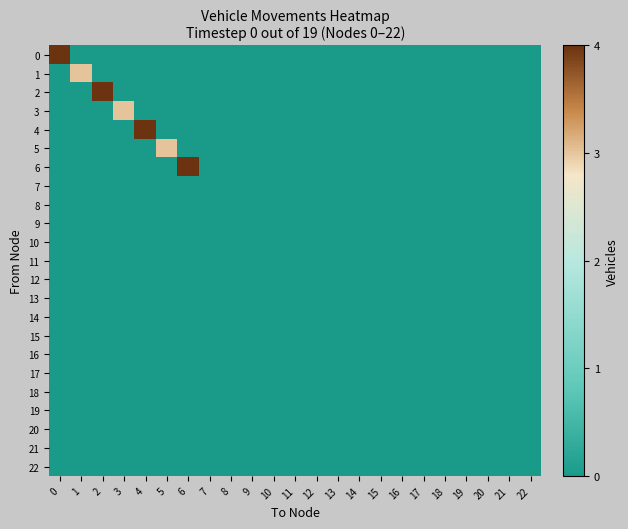

Reading left to right, transcribe all the data shown in this chart.

0: 0=4	1=0	2=0	3=0	4=0	5=0	6=0	7=0	8=0	9=0	10=0	11=0	12=0	13=0	14=0	15=0	16=0	17=0	18=0	19=0	20=0	21=0	22=0
1: 0=0	1=3	2=0	3=0	4=0	5=0	6=0	7=0	8=0	9=0	10=0	11=0	12=0	13=0	14=0	15=0	16=0	17=0	18=0	19=0	20=0	21=0	22=0
2: 0=0	1=0	2=4	3=0	4=0	5=0	6=0	7=0	8=0	9=0	10=0	11=0	12=0	13=0	14=0	15=0	16=0	17=0	18=0	19=0	20=0	21=0	22=0
3: 0=0	1=0	2=0	3=3	4=0	5=0	6=0	7=0	8=0	9=0	10=0	11=0	12=0	13=0	14=0	15=0	16=0	17=0	18=0	19=0	20=0	21=0	22=0
4: 0=0	1=0	2=0	3=0	4=4	5=0	6=0	7=0	8=0	9=0	10=0	11=0	12=0	13=0	14=0	15=0	16=0	17=0	18=0	19=0	20=0	21=0	22=0
5: 0=0	1=0	2=0	3=0	4=0	5=3	6=0	7=0	8=0	9=0	10=0	11=0	12=0	13=0	14=0	15=0	16=0	17=0	18=0	19=0	20=0	21=0	22=0
6: 0=0	1=0	2=0	3=0	4=0	5=0	6=4	7=0	8=0	9=0	10=0	11=0	12=0	13=0	14=0	15=0	16=0	17=0	18=0	19=0	20=0	21=0	22=0
7: 0=0	1=0	2=0	3=0	4=0	5=0	6=0	7=0	8=0	9=0	10=0	11=0	12=0	13=0	14=0	15=0	16=0	17=0	18=0	19=0	20=0	21=0	22=0
8: 0=0	1=0	2=0	3=0	4=0	5=0	6=0	7=0	8=0	9=0	10=0	11=0	12=0	13=0	14=0	15=0	16=0	17=0	18=0	19=0	20=0	21=0	22=0
9: 0=0	1=0	2=0	3=0	4=0	5=0	6=0	7=0	8=0	9=0	10=0	11=0	12=0	13=0	14=0	15=0	16=0	17=0	18=0	19=0	20=0	21=0	22=0
10: 0=0	1=0	2=0	3=0	4=0	5=0	6=0	7=0	8=0	9=0	10=0	11=0	12=0	13=0	14=0	15=0	16=0	17=0	18=0	19=0	20=0	21=0	22=0
11: 0=0	1=0	2=0	3=0	4=0	5=0	6=0	7=0	8=0	9=0	10=0	11=0	12=0	13=0	14=0	15=0	16=0	17=0	18=0	19=0	20=0	21=0	22=0
12: 0=0	1=0	2=0	3=0	4=0	5=0	6=0	7=0	8=0	9=0	10=0	11=0	12=0	13=0	14=0	15=0	16=0	17=0	18=0	19=0	20=0	21=0	22=0
13: 0=0	1=0	2=0	3=0	4=0	5=0	6=0	7=0	8=0	9=0	10=0	11=0	12=0	13=0	14=0	15=0	16=0	17=0	18=0	19=0	20=0	21=0	22=0
14: 0=0	1=0	2=0	3=0	4=0	5=0	6=0	7=0	8=0	9=0	10=0	11=0	12=0	13=0	14=0	15=0	16=0	17=0	18=0	19=0	20=0	21=0	22=0
15: 0=0	1=0	2=0	3=0	4=0	5=0	6=0	7=0	8=0	9=0	10=0	11=0	12=0	13=0	14=0	15=0	16=0	17=0	18=0	19=0	20=0	21=0	22=0
16: 0=0	1=0	2=0	3=0	4=0	5=0	6=0	7=0	8=0	9=0	10=0	11=0	12=0	13=0	14=0	15=0	16=0	17=0	18=0	19=0	20=0	21=0	22=0
17: 0=0	1=0	2=0	3=0	4=0	5=0	6=0	7=0	8=0	9=0	10=0	11=0	12=0	13=0	14=0	15=0	16=0	17=0	18=0	19=0	20=0	21=0	22=0
18: 0=0	1=0	2=0	3=0	4=0	5=0	6=0	7=0	8=0	9=0	10=0	11=0	12=0	13=0	14=0	15=0	16=0	17=0	18=0	19=0	20=0	21=0	22=0
19: 0=0	1=0	2=0	3=0	4=0	5=0	6=0	7=0	8=0	9=0	10=0	11=0	12=0	13=0	14=0	15=0	16=0	17=0	18=0	19=0	20=0	21=0	22=0
20: 0=0	1=0	2=0	3=0	4=0	5=0	6=0	7=0	8=0	9=0	10=0	11=0	12=0	13=0	14=0	15=0	16=0	17=0	18=0	19=0	20=0	21=0	22=0
21: 0=0	1=0	2=0	3=0	4=0	5=0	6=0	7=0	8=0	9=0	10=0	11=0	12=0	13=0	14=0	15=0	16=0	17=0	18=0	19=0	20=0	21=0	22=0
22: 0=0	1=0	2=0	3=0	4=0	5=0	6=0	7=0	8=0	9=0	10=0	11=0	12=0	13=0	14=0	15=0	16=0	17=0	18=0	19=0	20=0	21=0	22=0